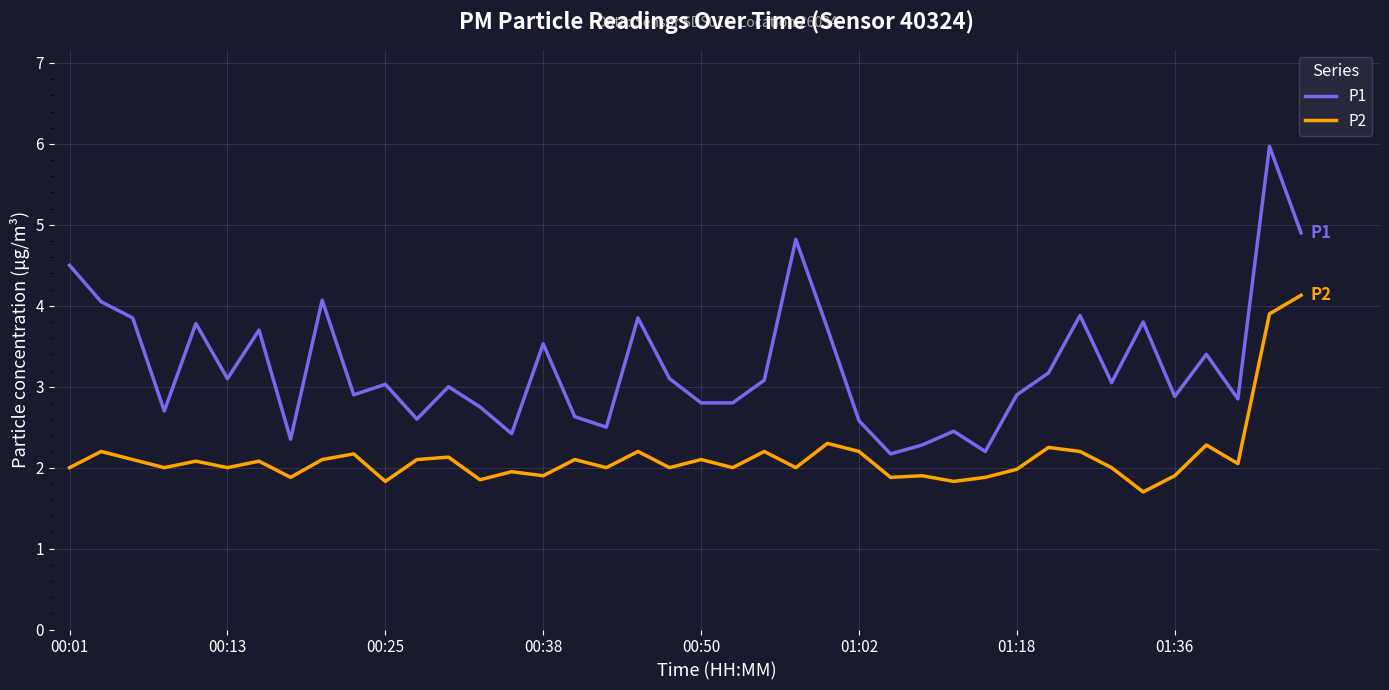

Which series has the largest range (max minus min)?

P1